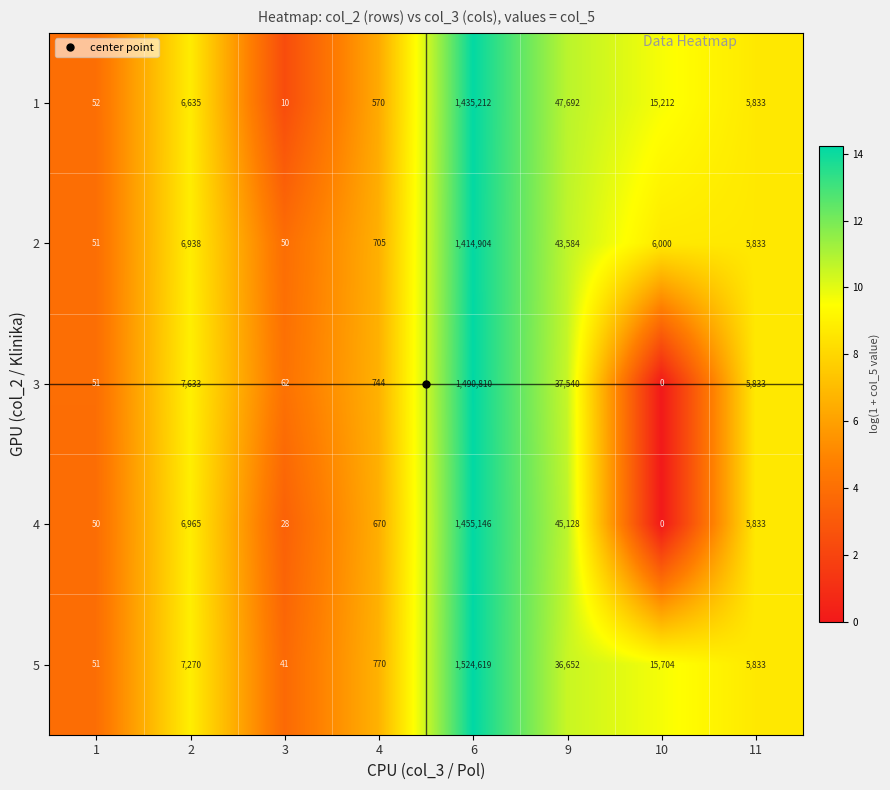

What is the difference between the maximum and minimum values in the 1 series?

1435202